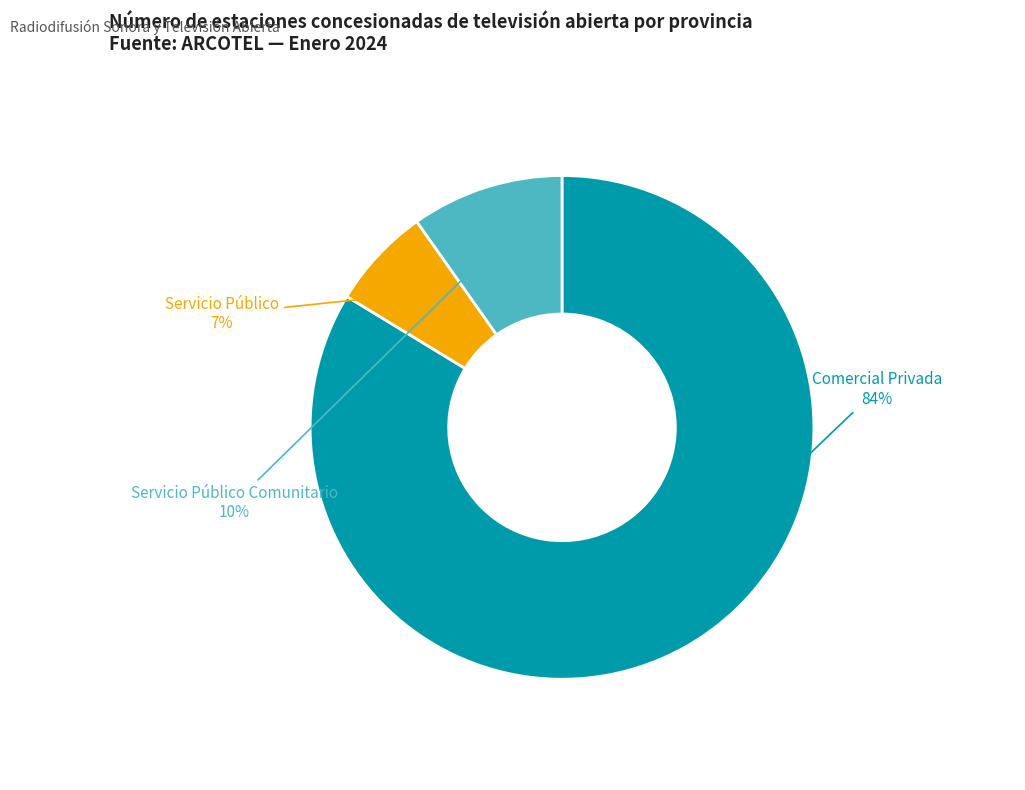

Do Servicio Público Comunitario and Servicio Público together represent more than half of the pie?

No